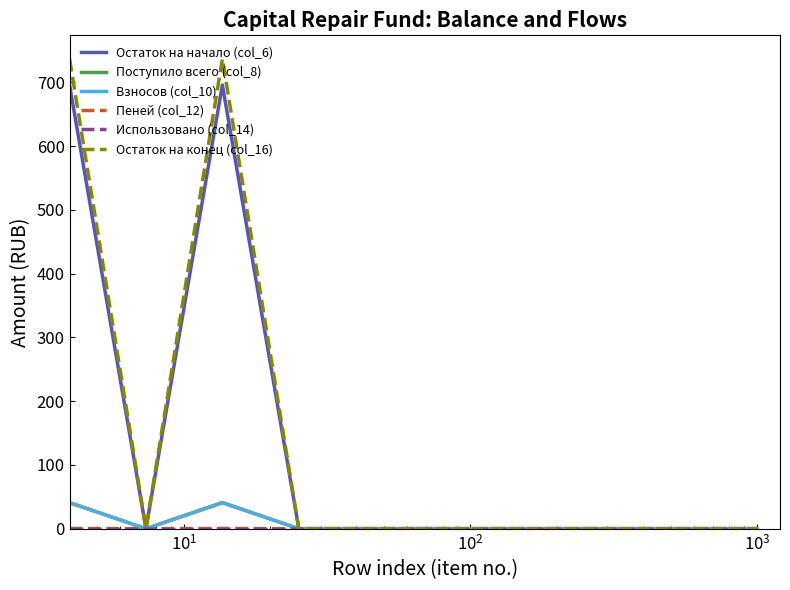

What is the greatest value displayed?

736.9